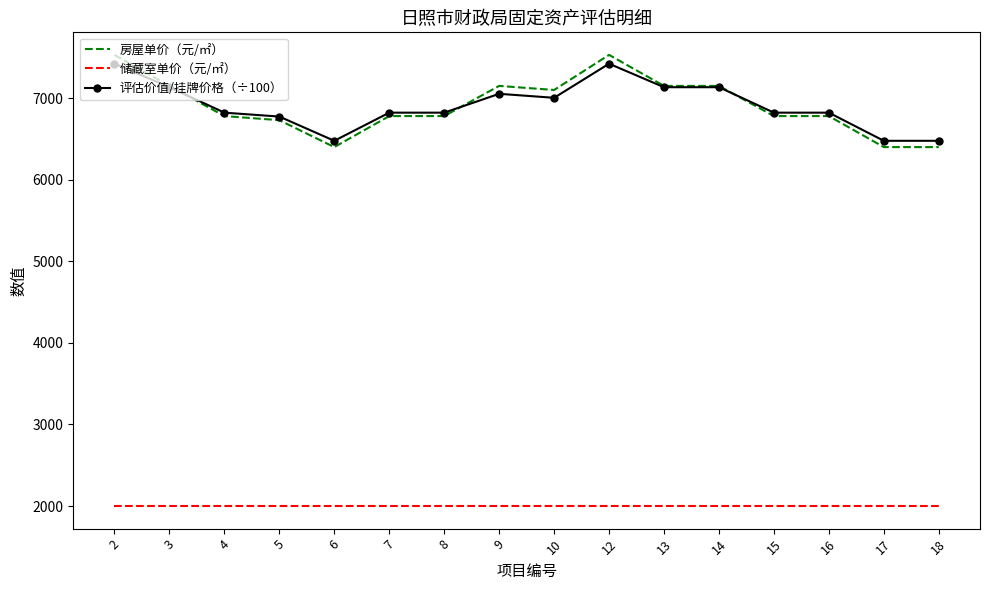

Rank the series by their maximum value, from lowest to highest.

储藏室单价（元/㎡）, 评估价值/挂牌价格（÷100）, 房屋单价（元/㎡）